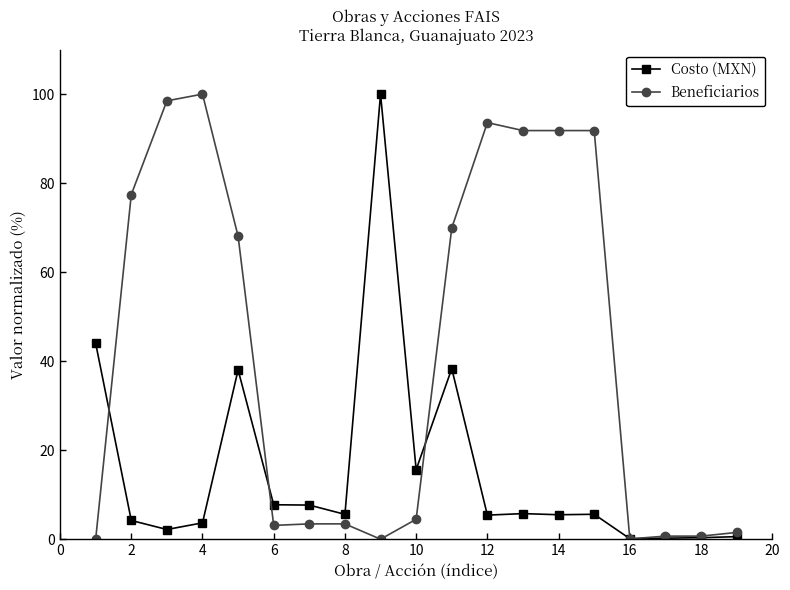

Which series has the largest total across all categories?

Beneficiarios